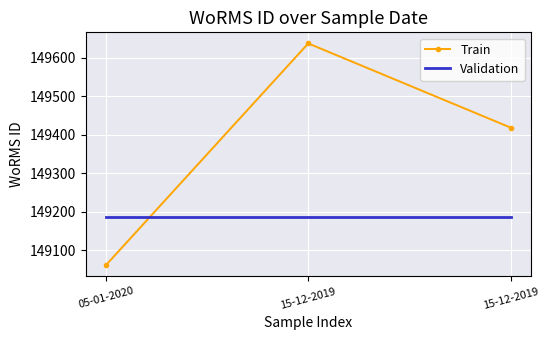

How many values in the Train series are below 149417?

1